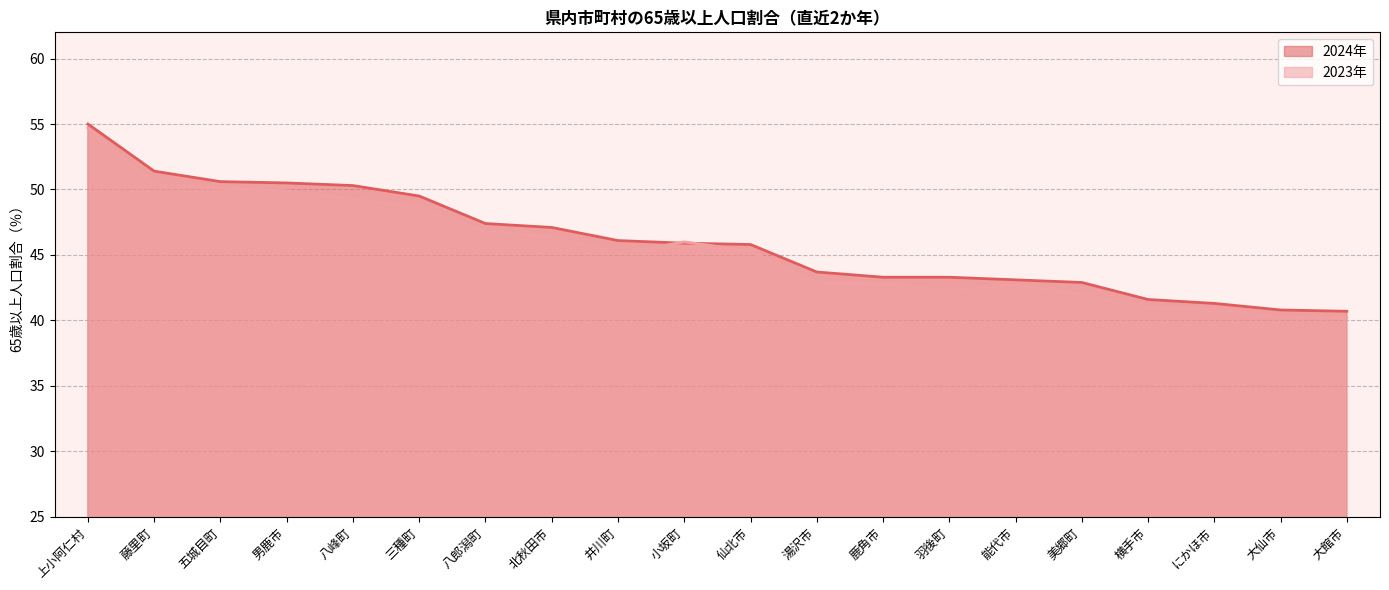

How many data points in 2023年 are above 45?

11